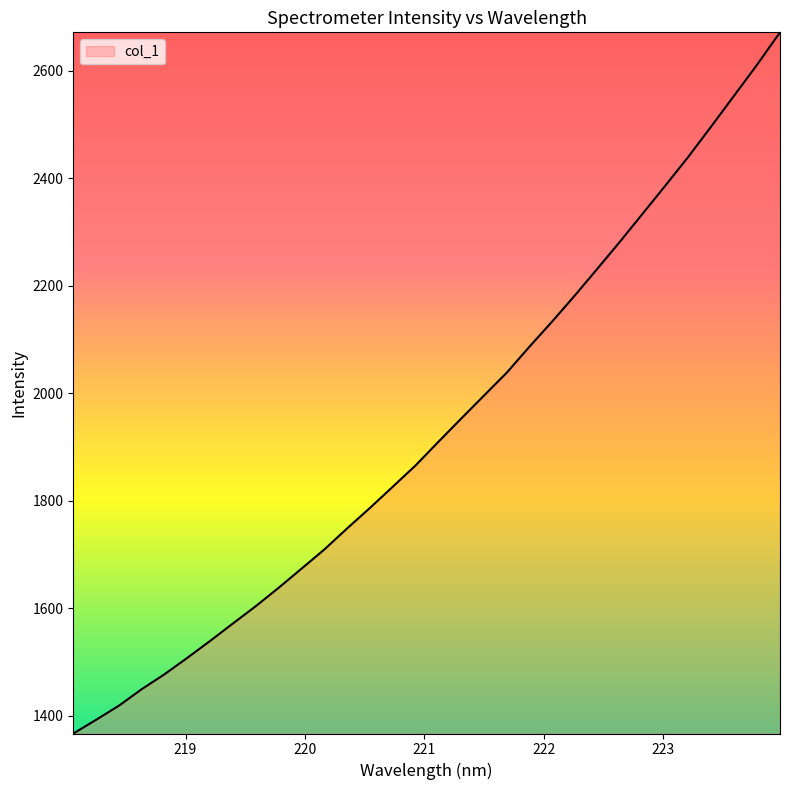

What is the smallest value displayed?

1366.5